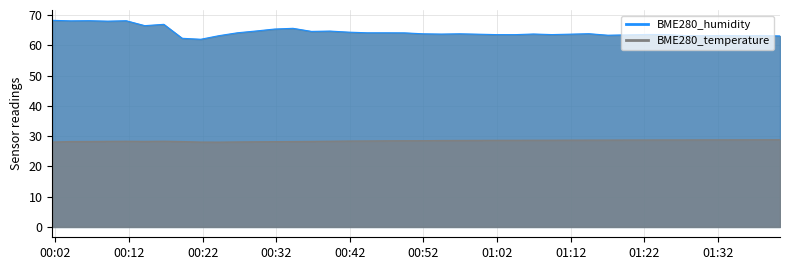

Which series changed the most between 2021/11/27 00:09:06 and 2021/11/27 01:06:56?

BME280_humidity